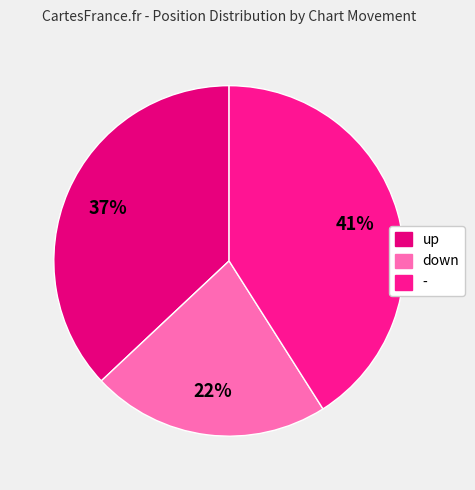

How many segments does this pie chart have?

3